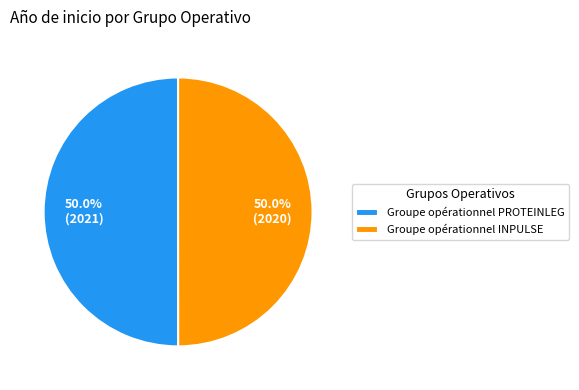

What percentage is NOT represented by Groupe opérationnel INPULSE?

50.0%